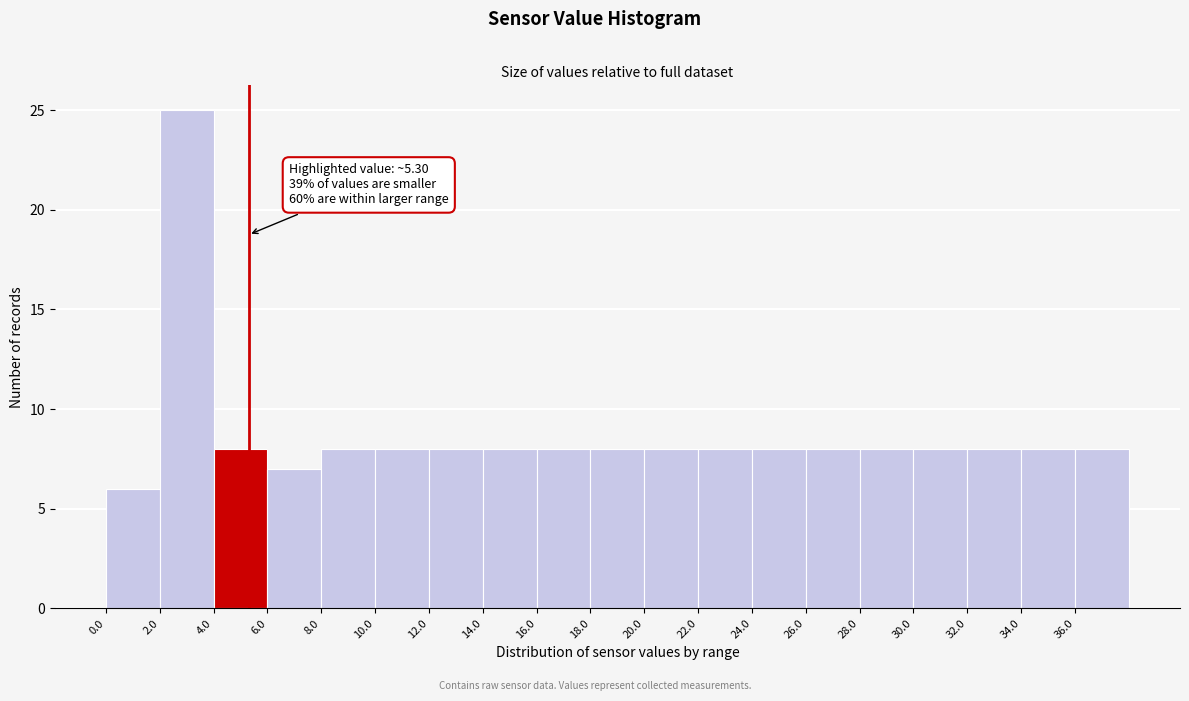

Over which range of the x-axis is the bar tallest?

2 to 4